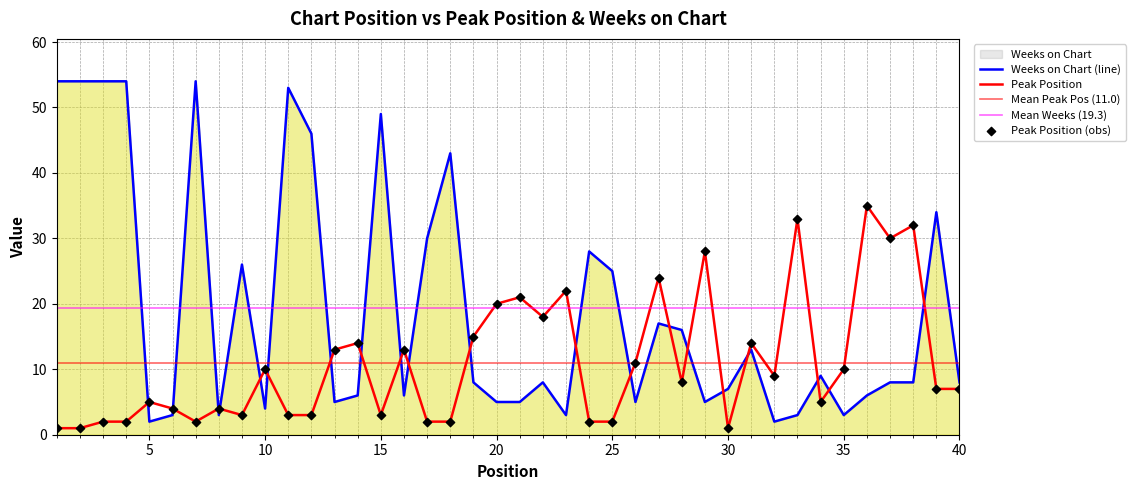

What are all the series names shown in the legend?

Peak Position, Weeks on Chart